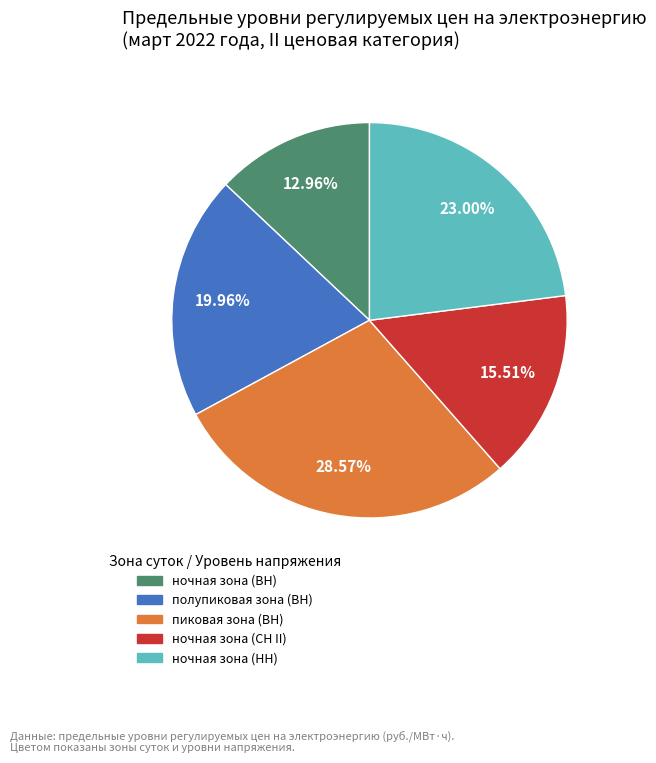

What is the ratio of the value at ночная зона (НН) to the value at пиковая зона (ВН)?

0.8